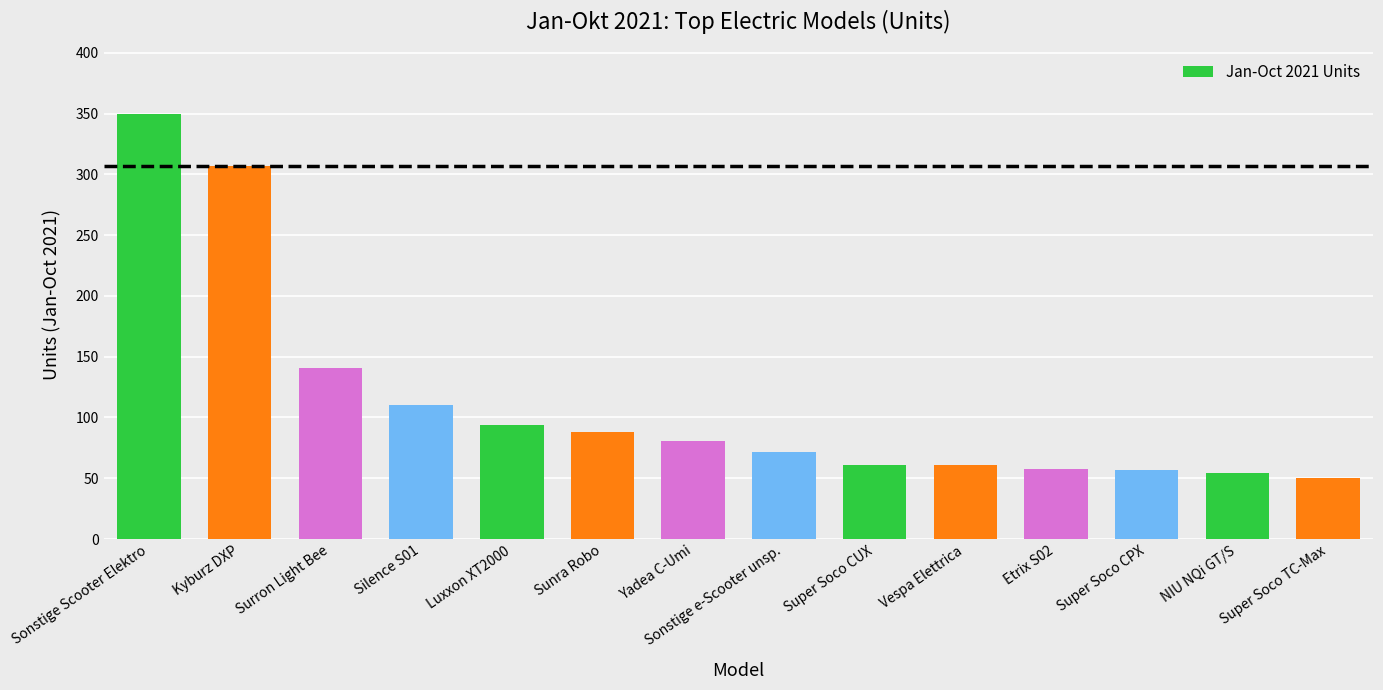

Is it true that the value at Surron Light Bee is 65?

False